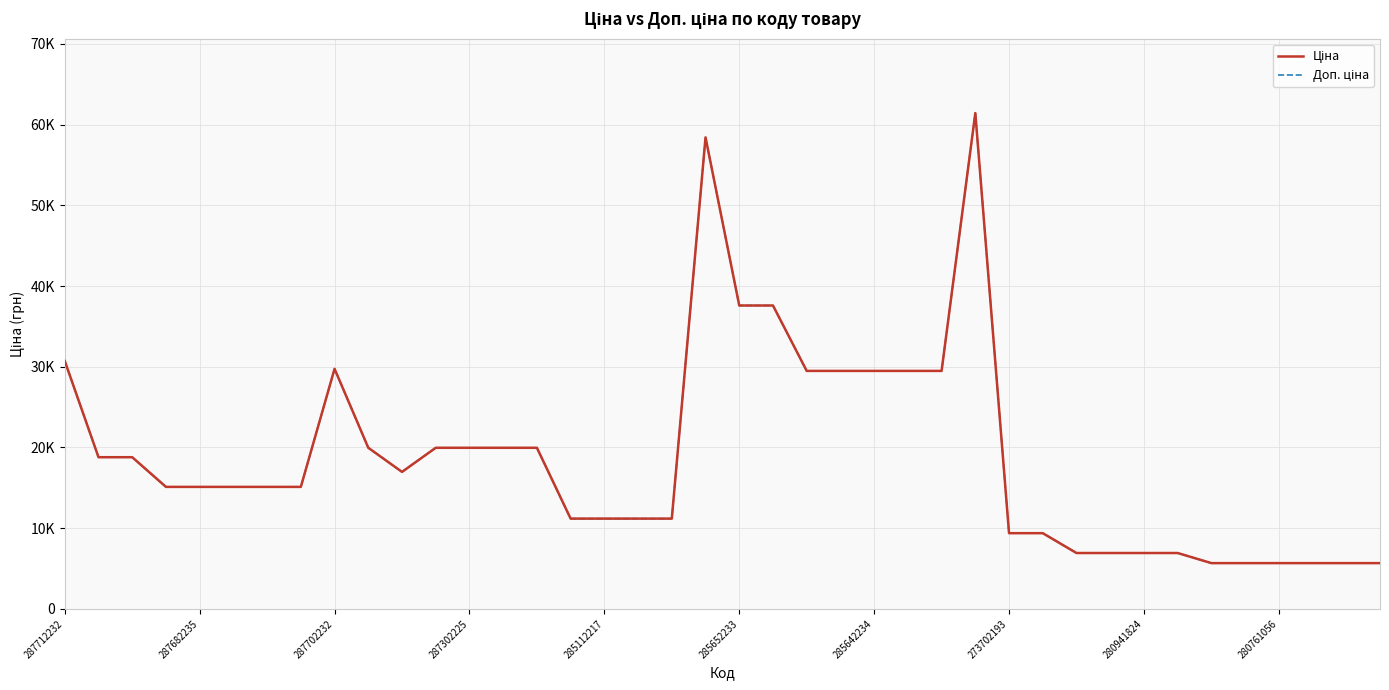

Does the chart have visible grid lines?

Yes